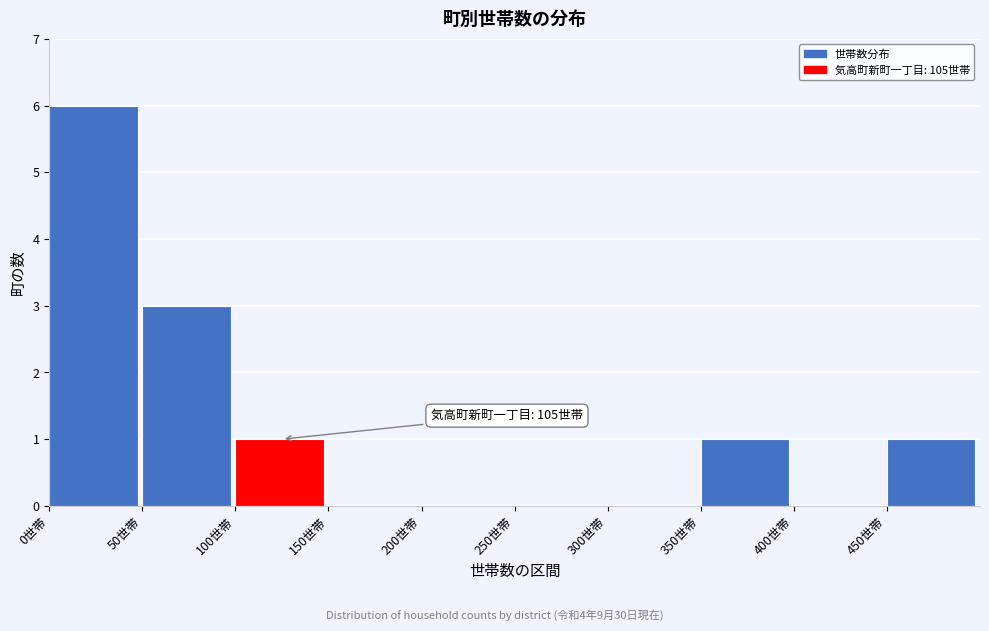

Over which range of the x-axis is the bar tallest?

0 to 50